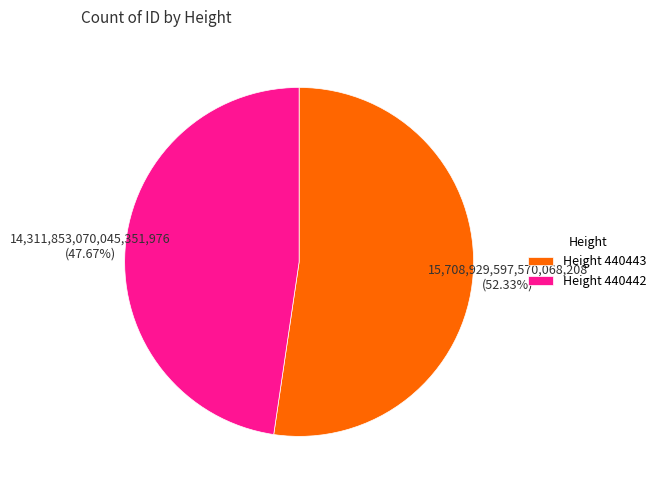

How many slices are in this pie chart?

2